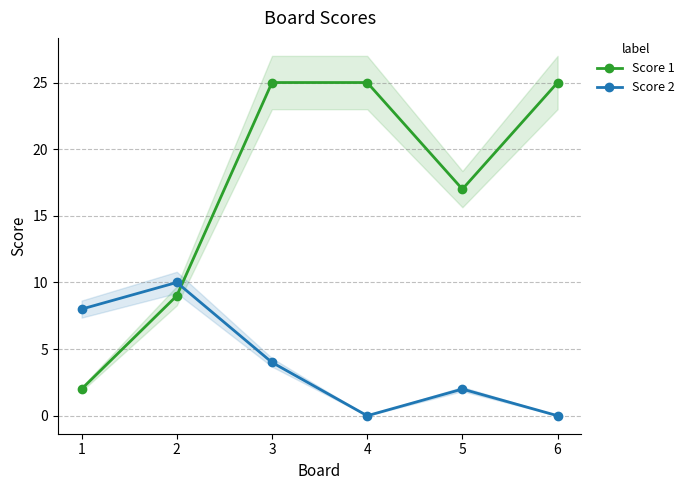

What are all the series names shown in the legend?

Score 1, Score 2